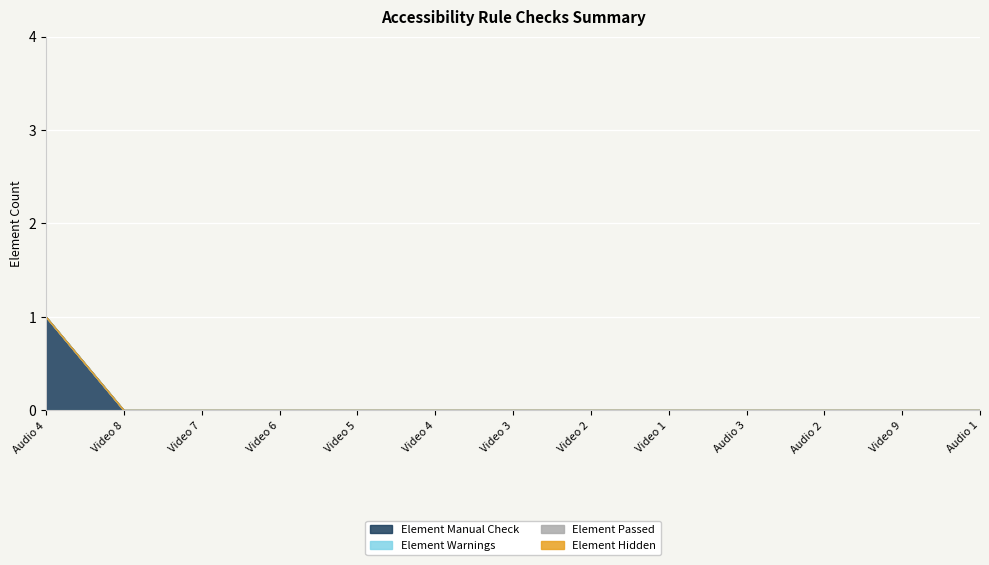

How many lines are shown in the chart?

4